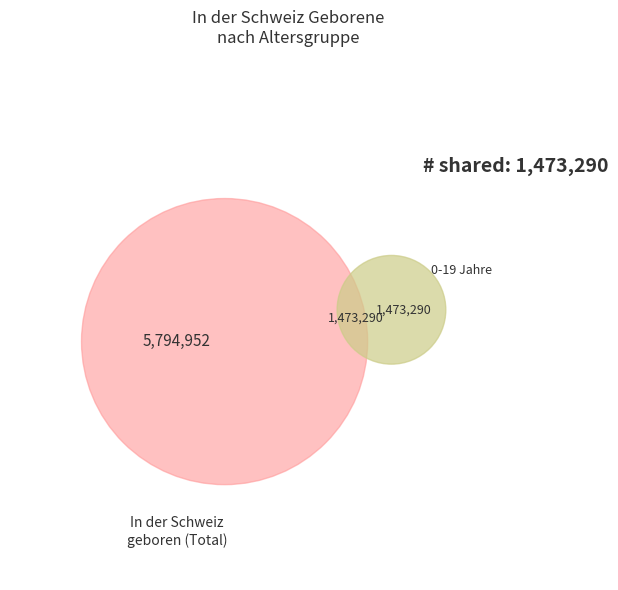

To the nearest percent, what is the difference between the largest and smallest slice percentages?

31%